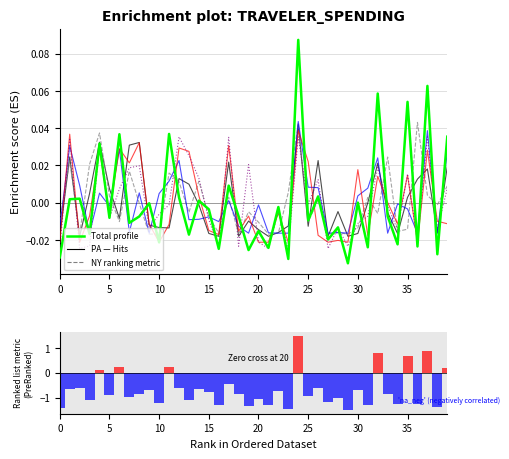

True or false: Total (normalized) has a value of -0.0 at 34.

False